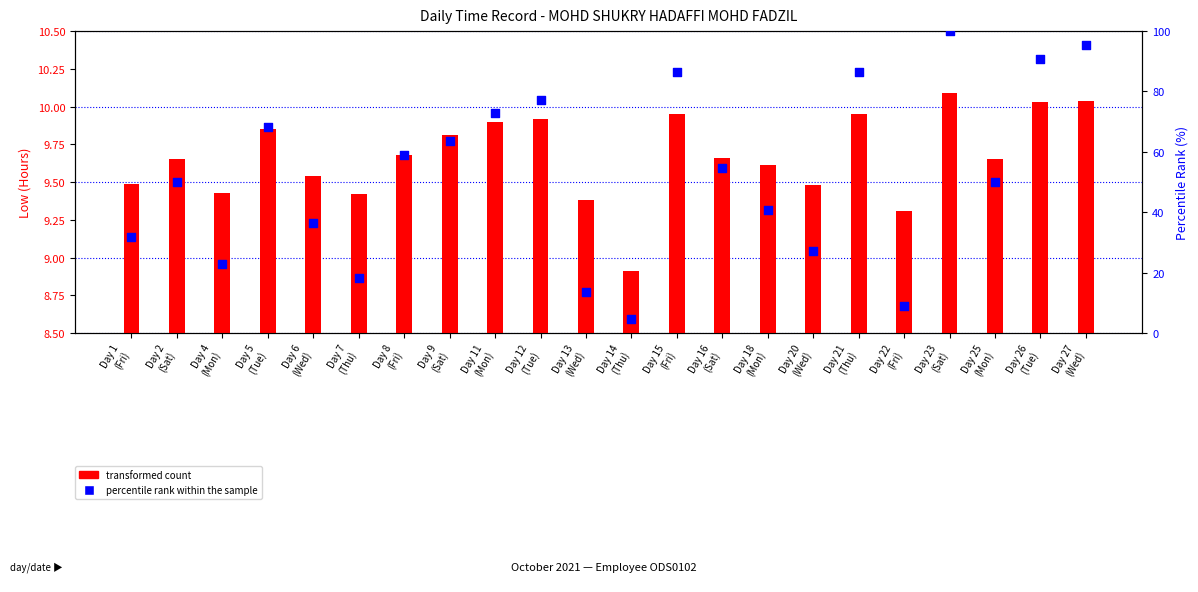

At which category is the sum across all series the highest?

Day 23
(Sat)